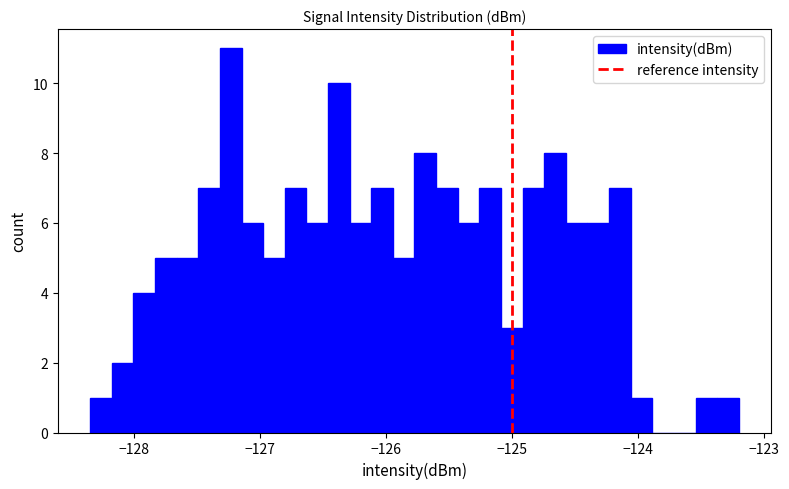

Read against the x-axis, roughly where is the centre of the tallest bar?

-127.2